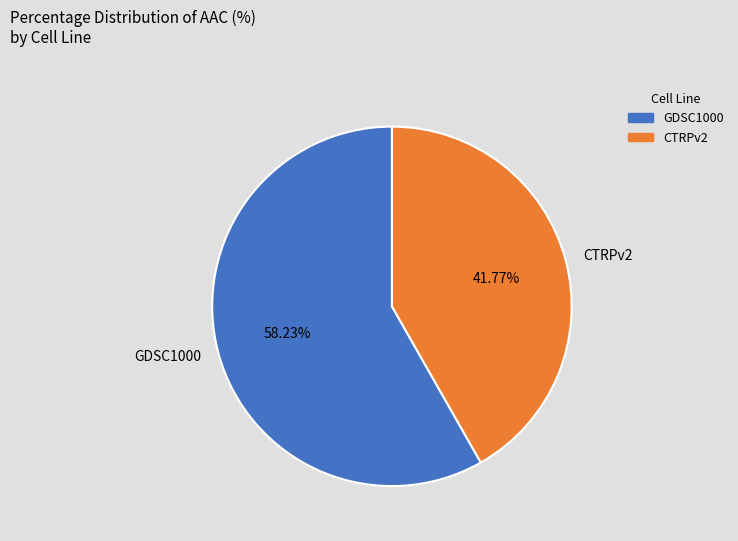

True or false: CTRPv2 accounts for 52% of the total.

False